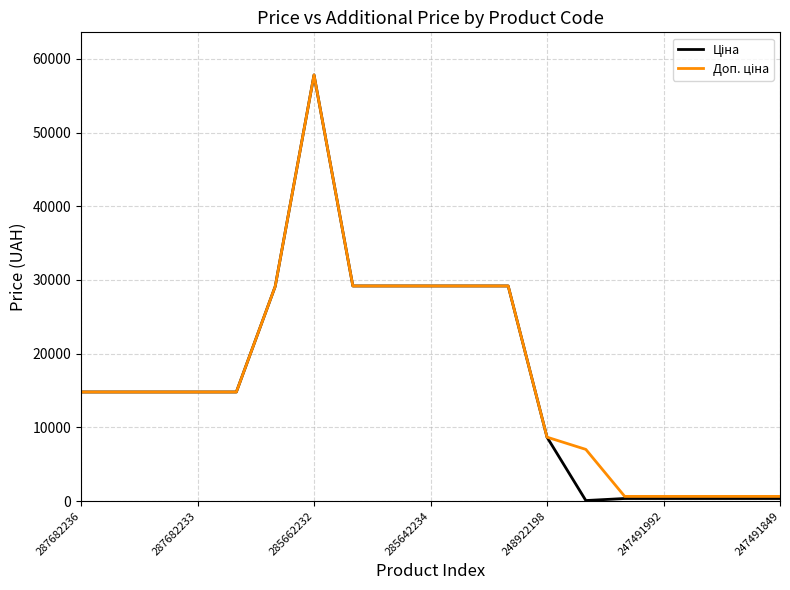

What is the greatest value displayed?

57826.2